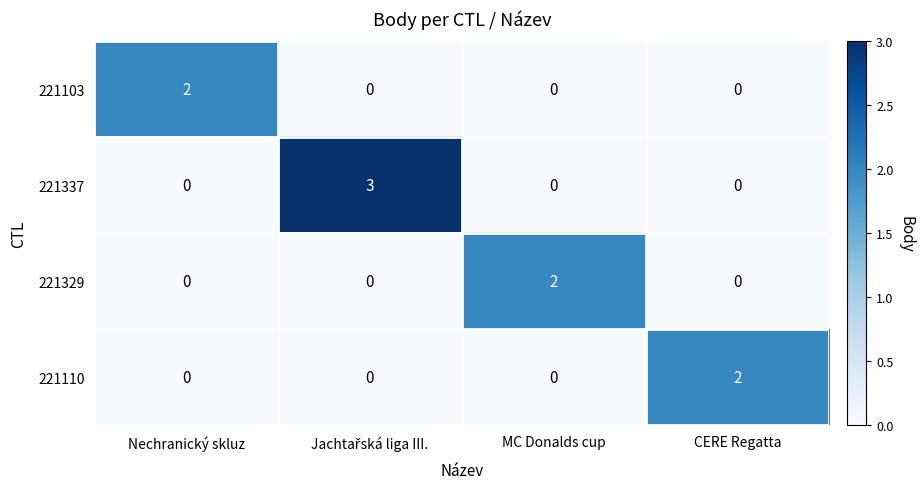

At how many categories does at least one series exceed 1?

4